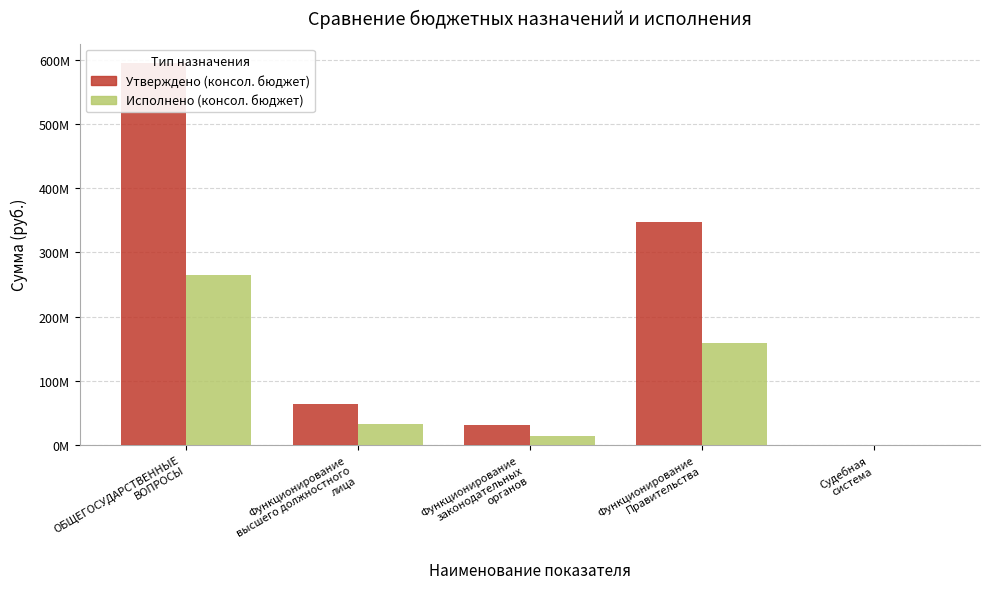

At Функционирование
законодательных
органов, list the series in order from smallest to largest.

Исполнено (консол. бюджет), Утверждено (консол. бюджет)